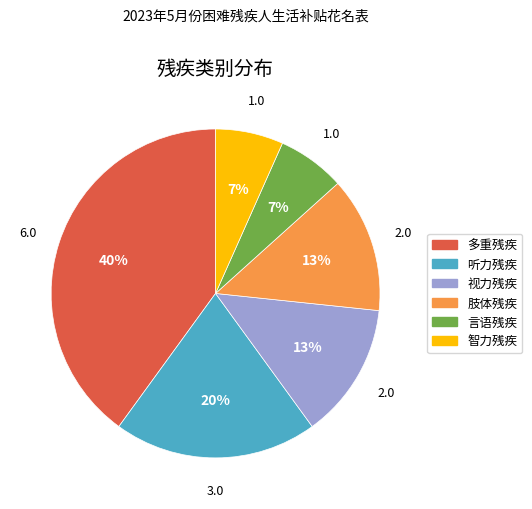

Is it true that 肢体残疾 is 24% of the pie?

False